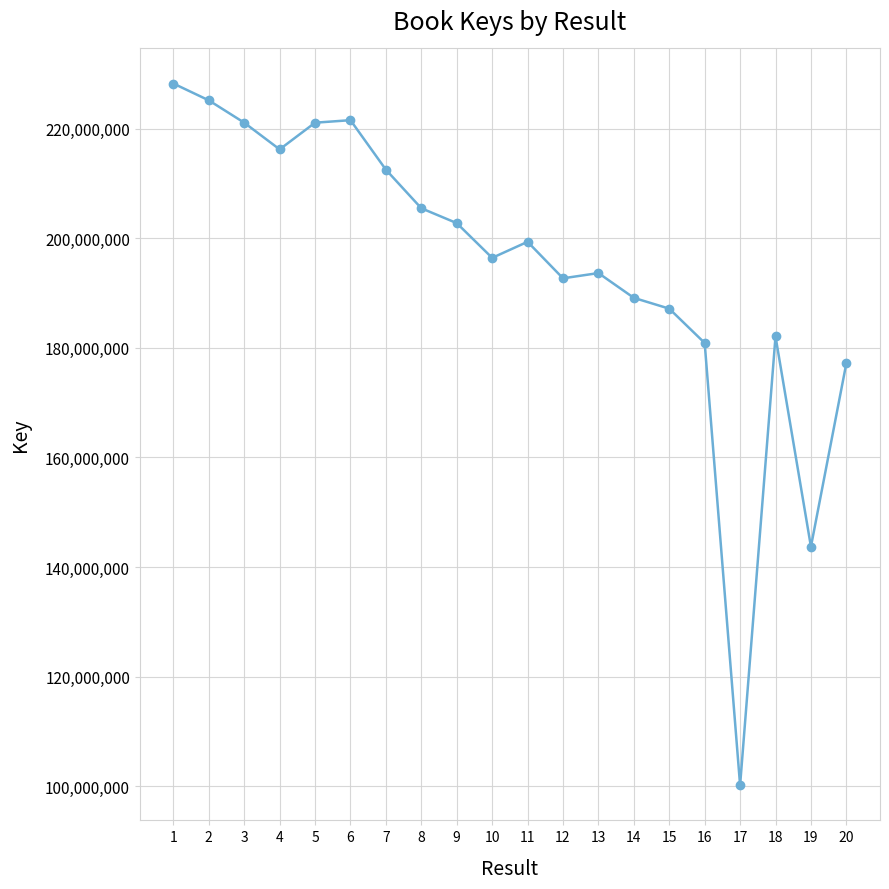

What is the approximate value at 11?

199339411